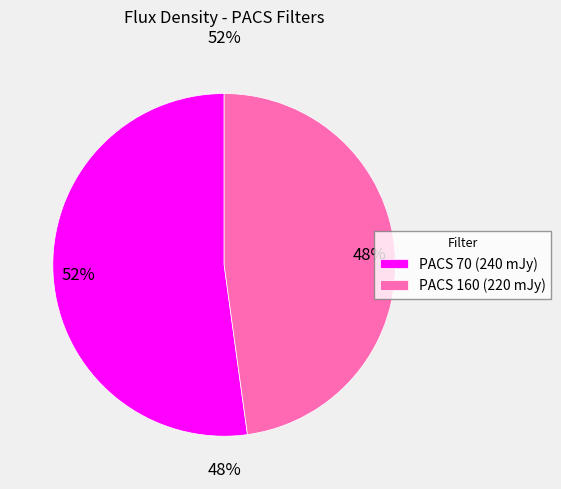

To the nearest percent, what is the combined percentage of PACS 160 and PACS 70?

100%